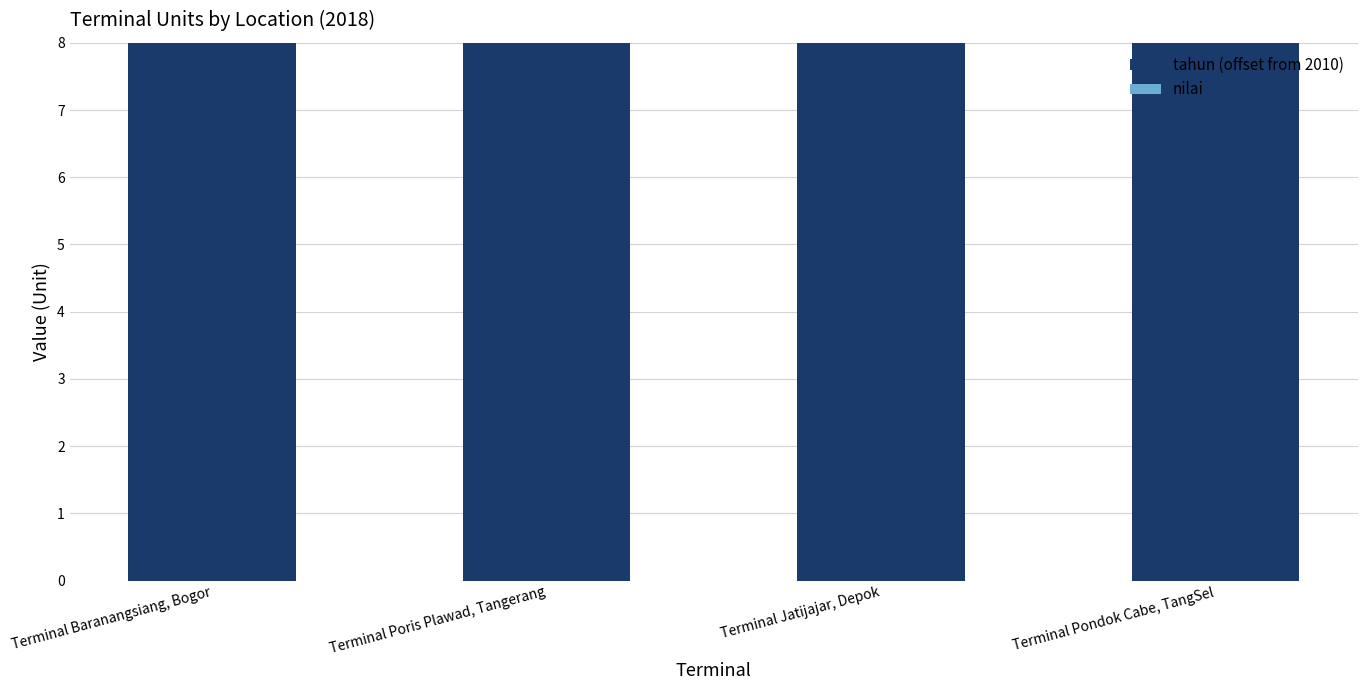

True or false: tahun (offset from 2010) has a value of 8 at Terminal Baranangsiang, Bogor.

True